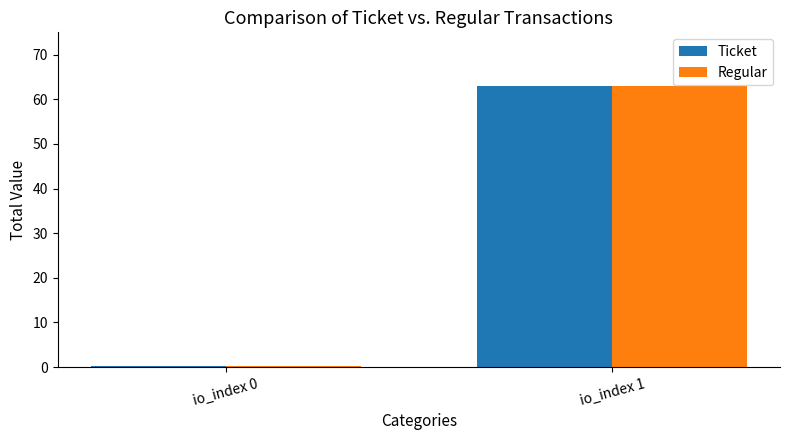

The value of Ticket at io_index 1 is 63.0. True or false?

True